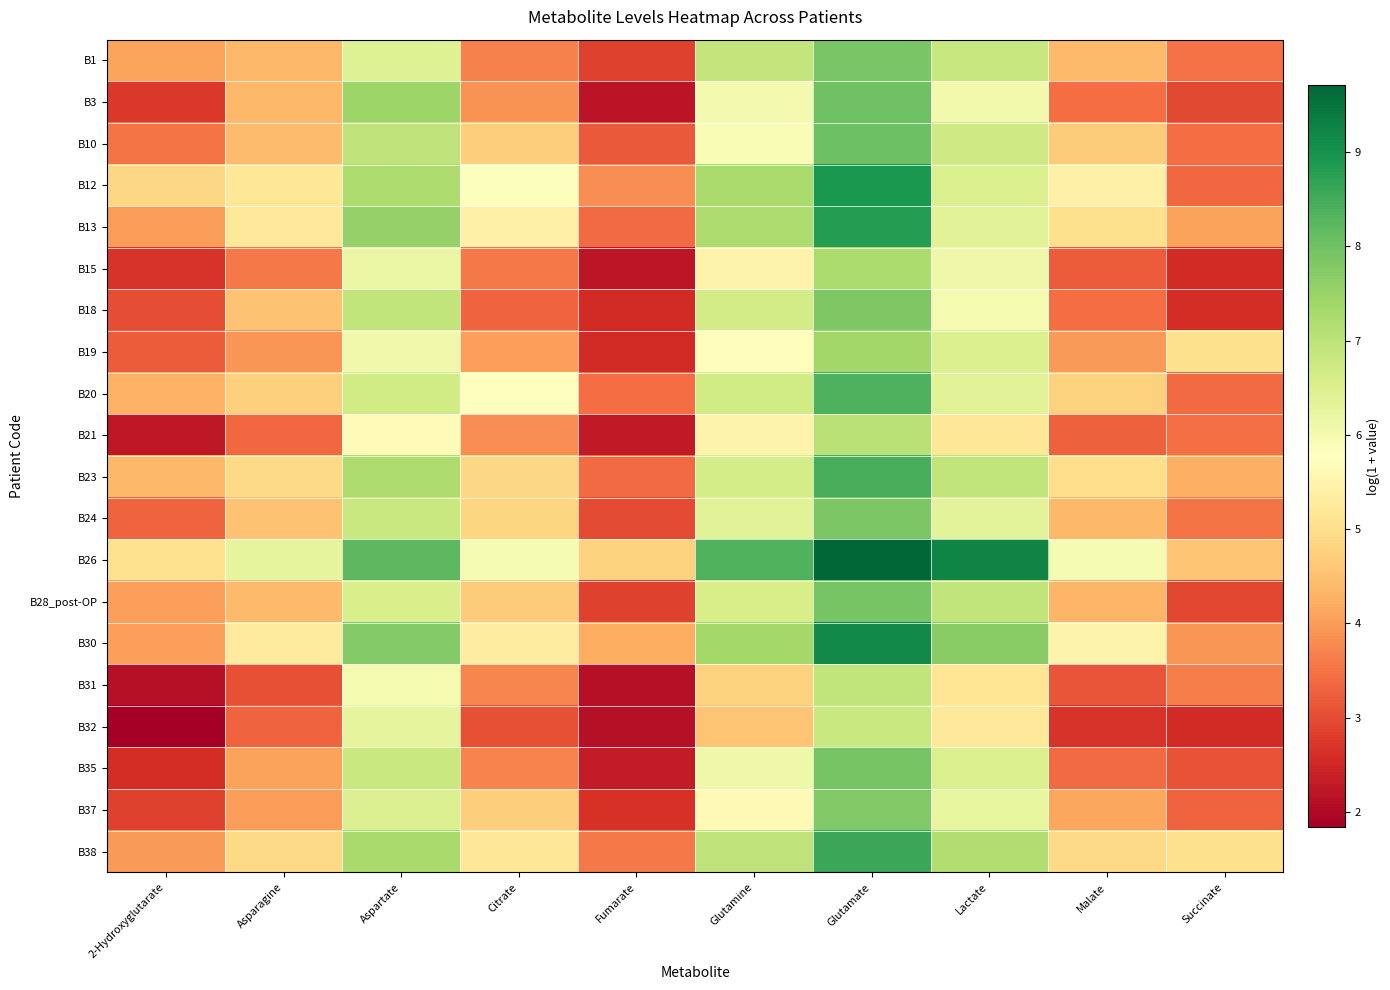

What is the difference between the highest and lowest values at Glutamine?

3.8